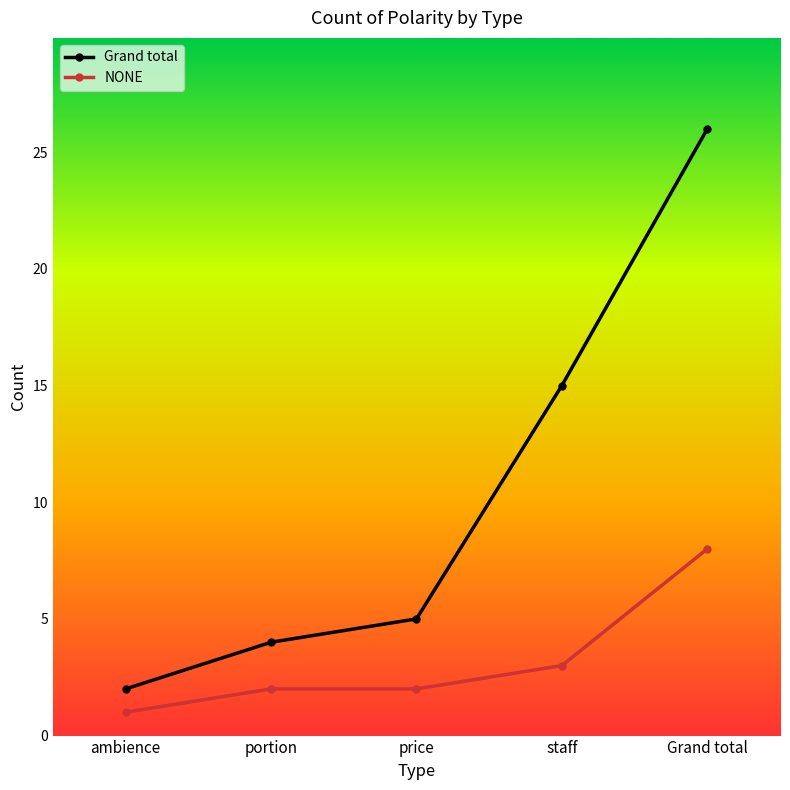

Where is Grand total nearest to the value 14?

staff